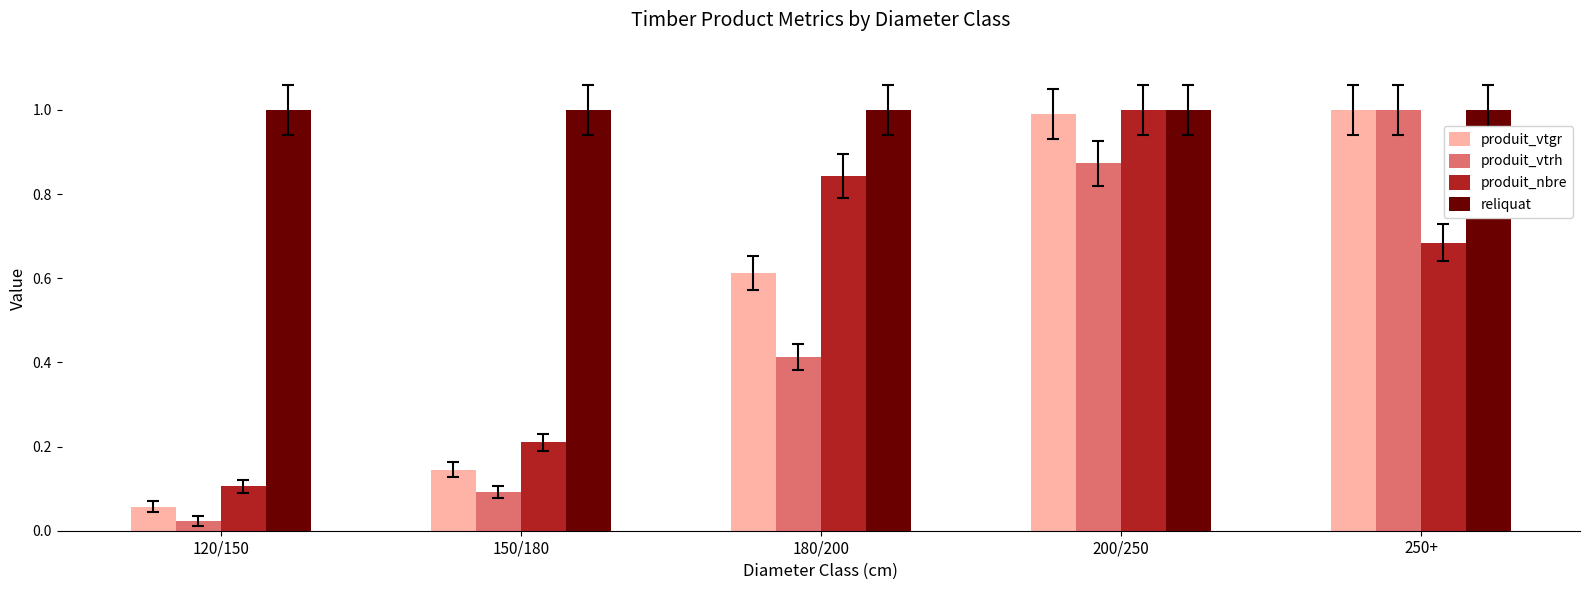

The value of produit_nbre at 200/250 is 0.5. True or false?

False